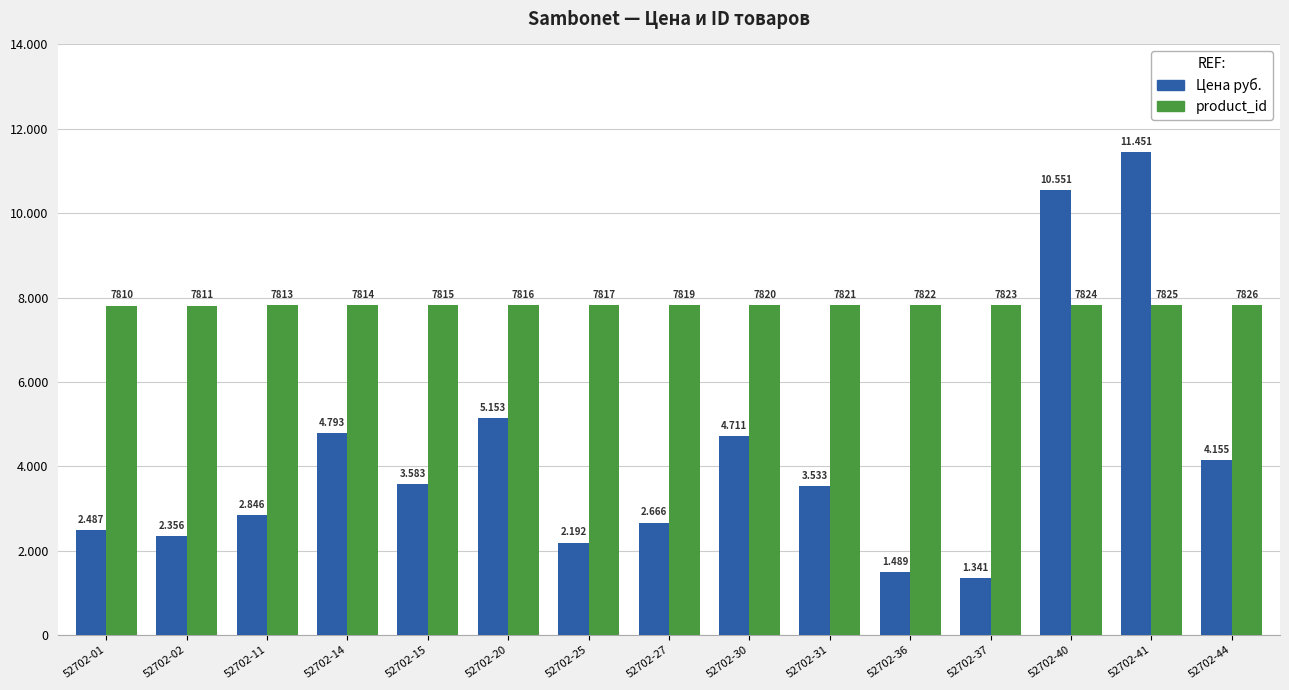

Are the bars horizontal?

No